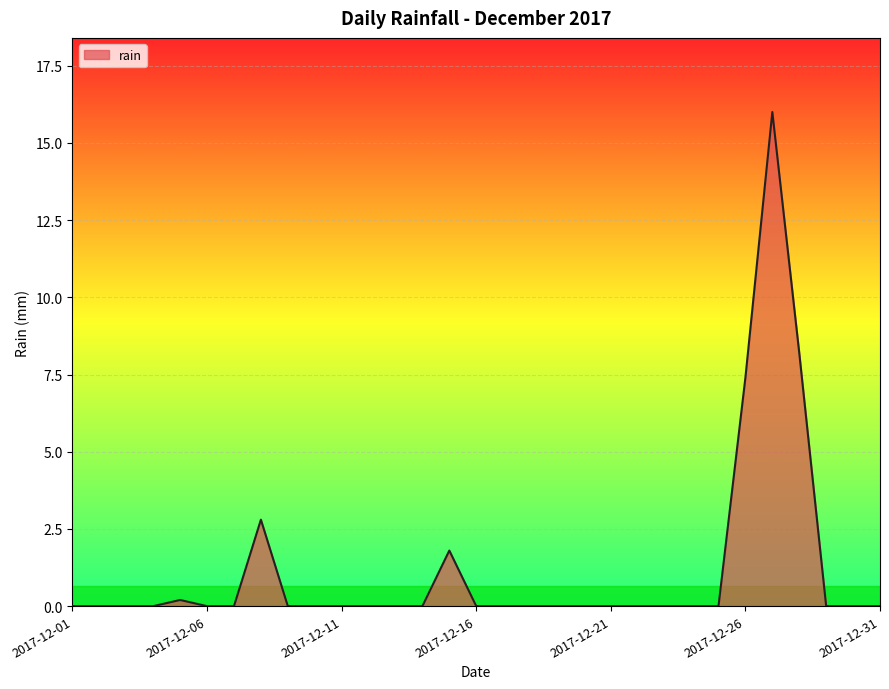

What is the maximum value shown in the chart?

16.0